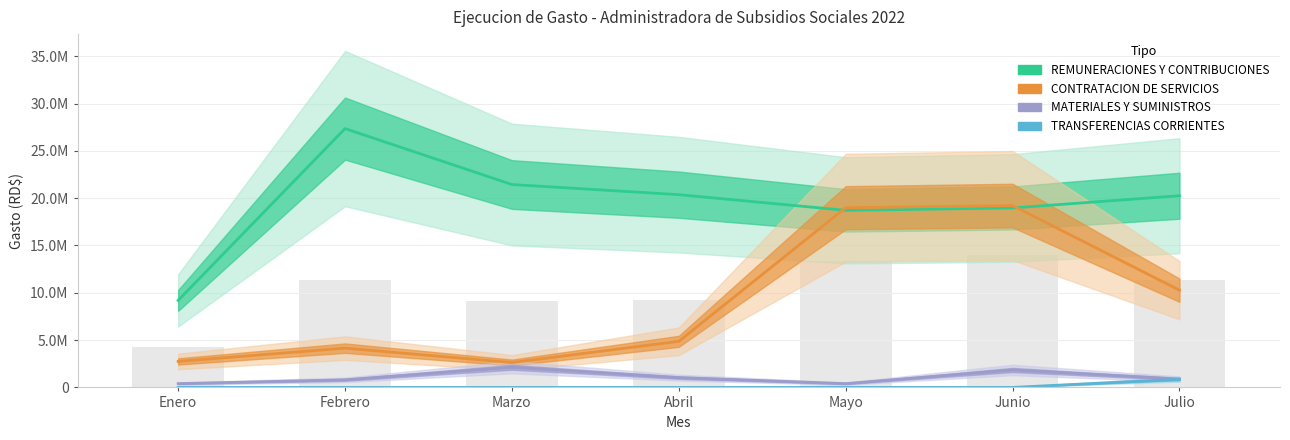

What is the sum of all TRANSFERENCIAS CORRIENTES values?

864595.5